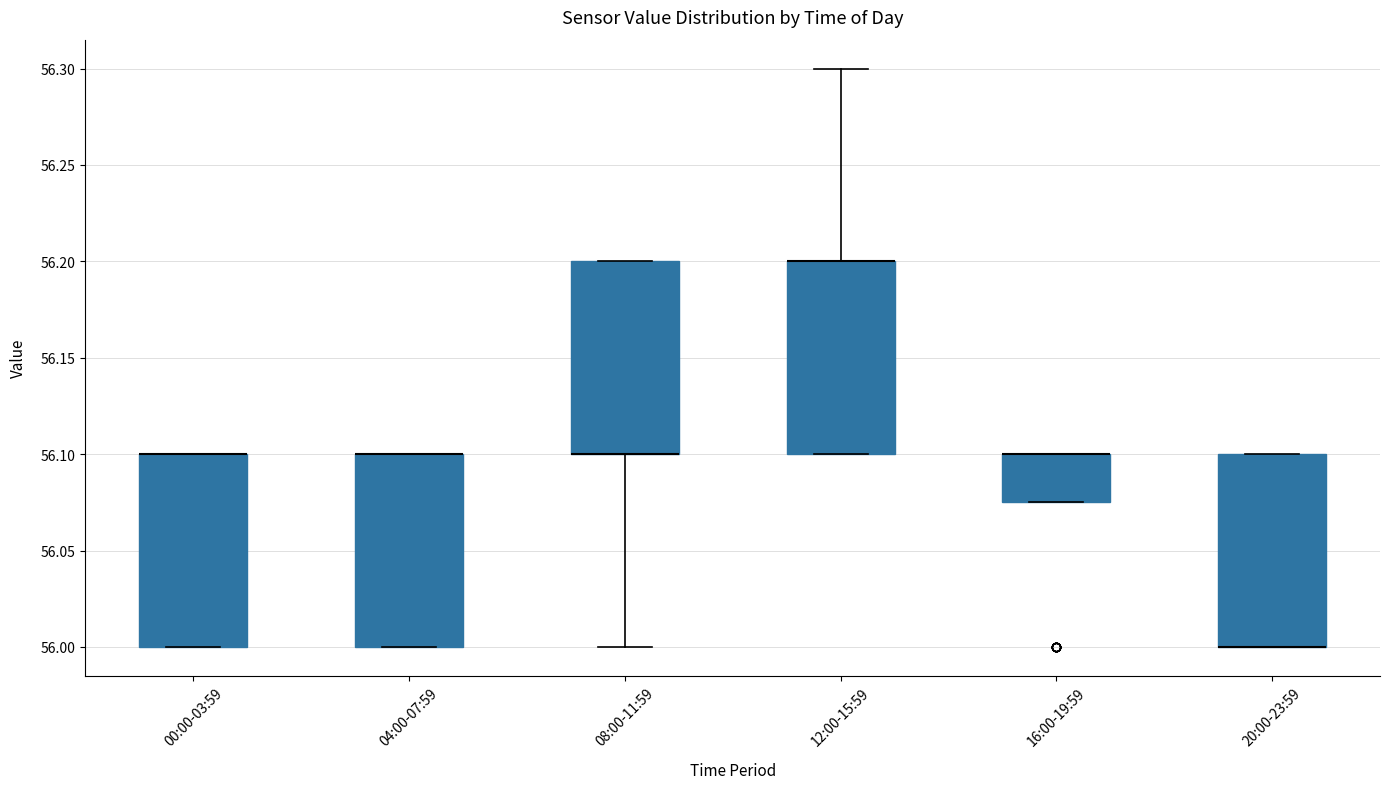

Where does the upper whisker of the box for 12:00-15:59 end on the y-axis? The values are not printed on the chart, so give them approximately, as read against the axis.

56.300